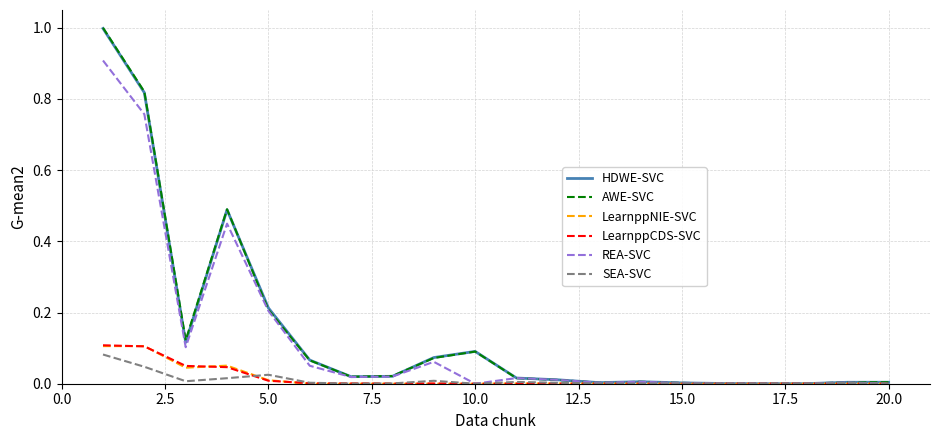

Which series has the widest spread of values?

AWE-SVC